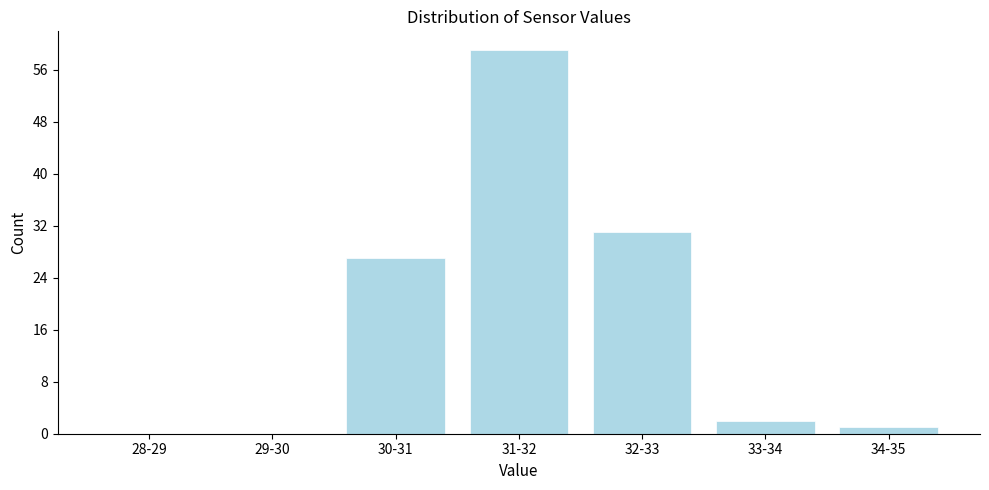

Reading right to left, transcribe all the data shown in this chart.

34-35=1	33-34=2	32-33=31	31-32=59	30-31=27	29-30=0	28-29=0